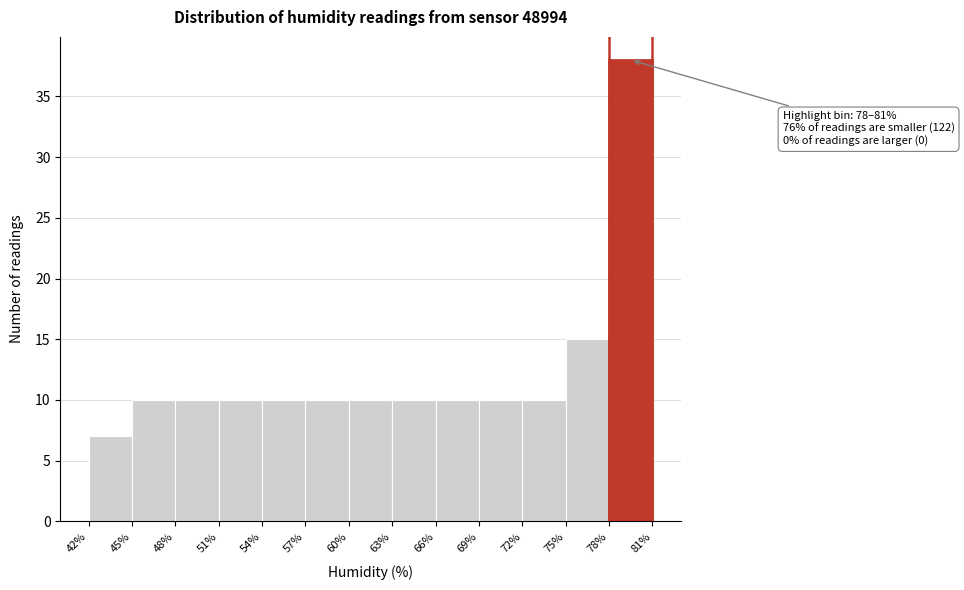

Over which range of the x-axis is the bar tallest?

78% to 81%